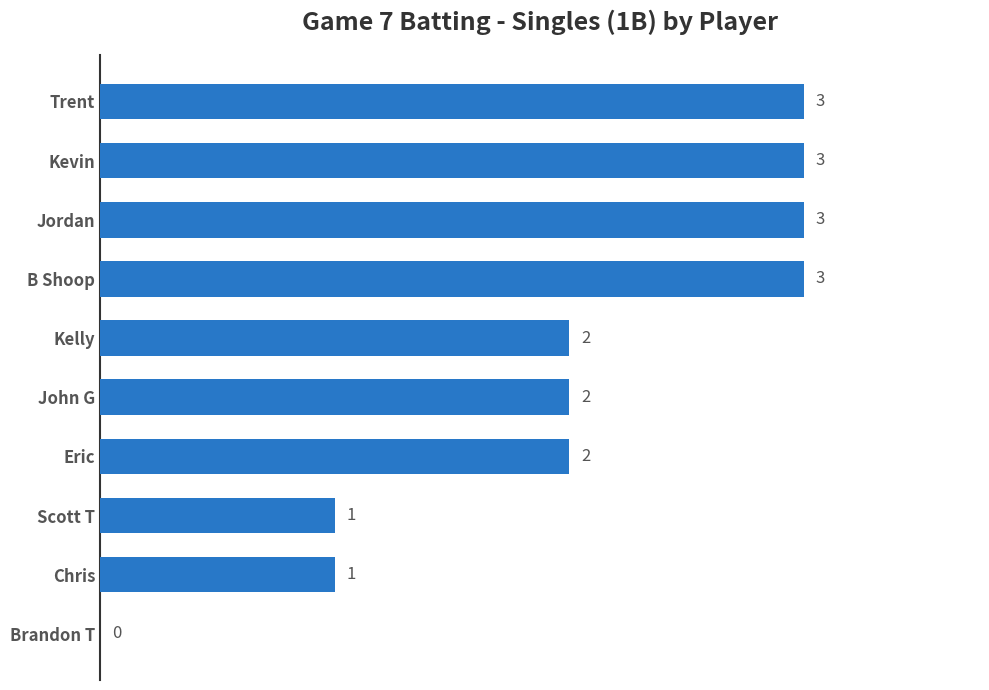

What is the sum of all values?

20